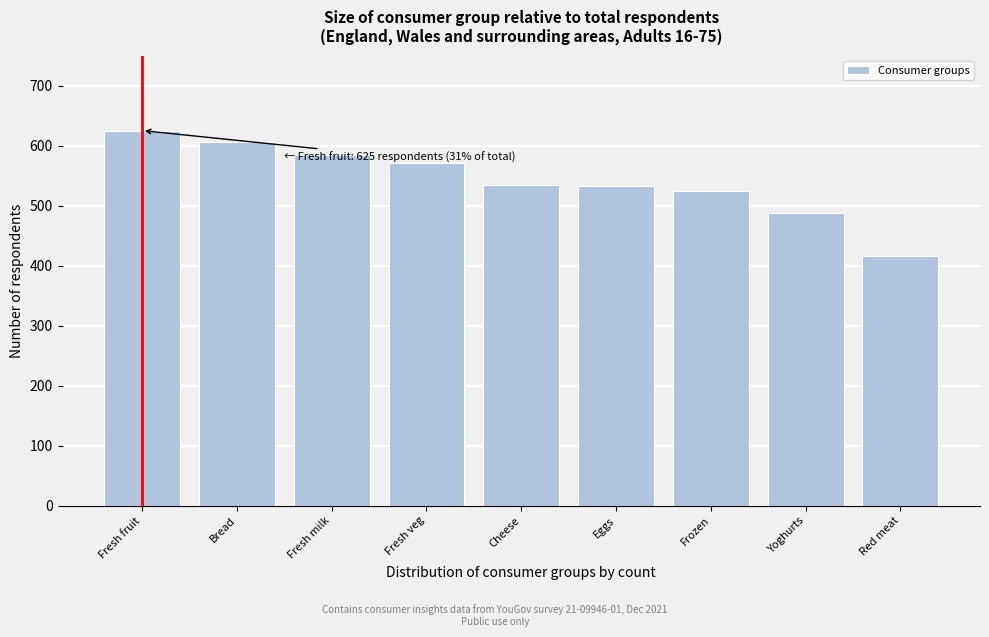

Which has a higher value, Frozen or Yoghurts?

Frozen